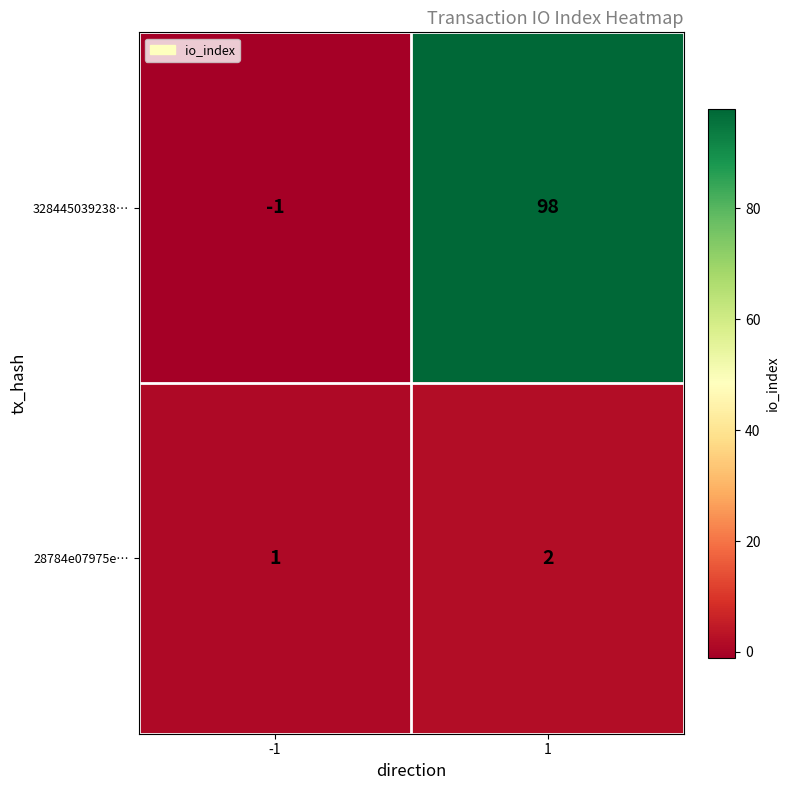

The value of 28784e07975e… at 1 is 3. True or false?

False